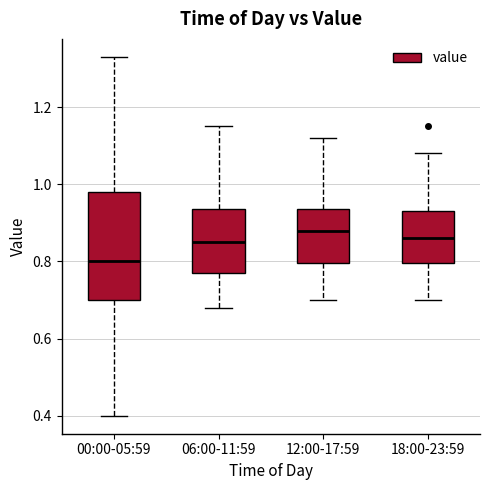

Reading left to right, transcribe this box plot: for each box, give where its median line is, the range the box spans, and where its two whiskers end, as read against the y-axis. The values are not printed on the chart, so give them approximately, as read against the axis.

00:00-05:59: median 0.80, box 0.70 to 0.98, whiskers 0.40 to 1.34
06:00-11:59: median 0.86, box 0.78 to 0.94, whiskers 0.68 to 1.16
12:00-17:59: median 0.88, box 0.80 to 0.94, whiskers 0.70 to 1.12
18:00-23:59: median 0.86, box 0.80 to 0.94, whiskers 0.70 to 1.08